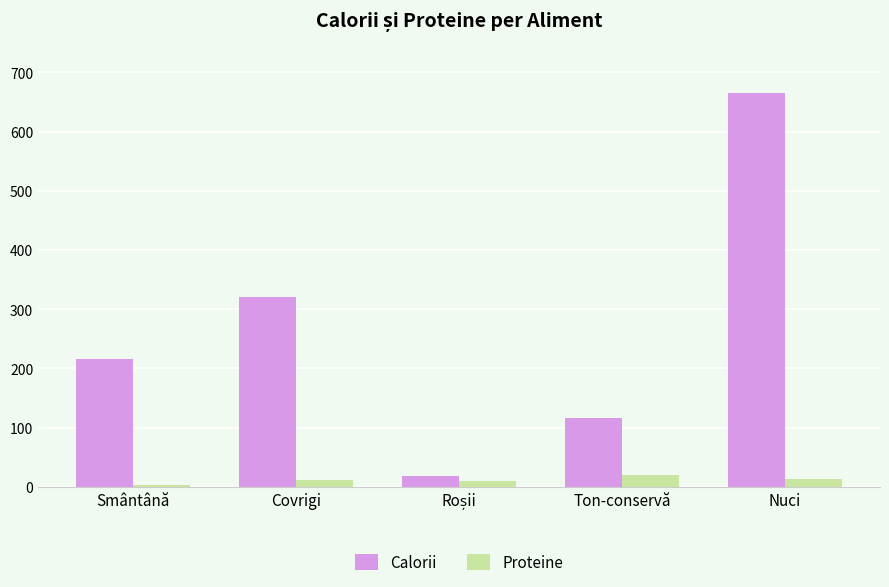

What is the lowest value of the Proteine series?

3